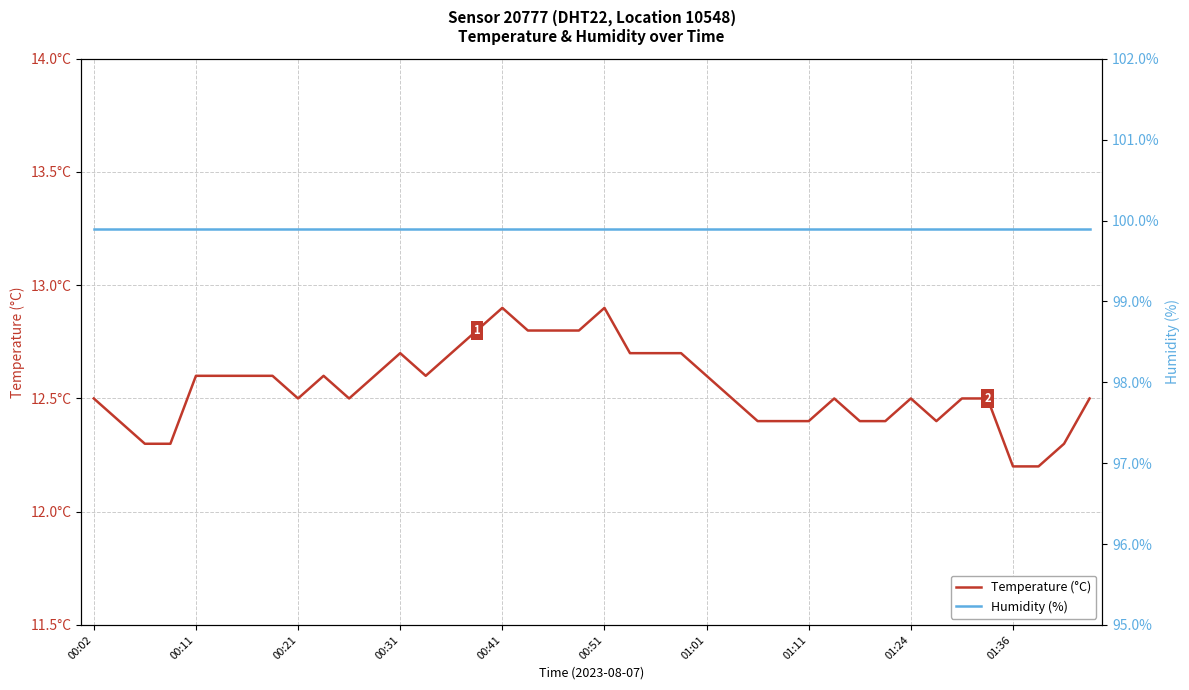

True or false: Temperature (°C) and Humidity (%) intersect in this chart.

False